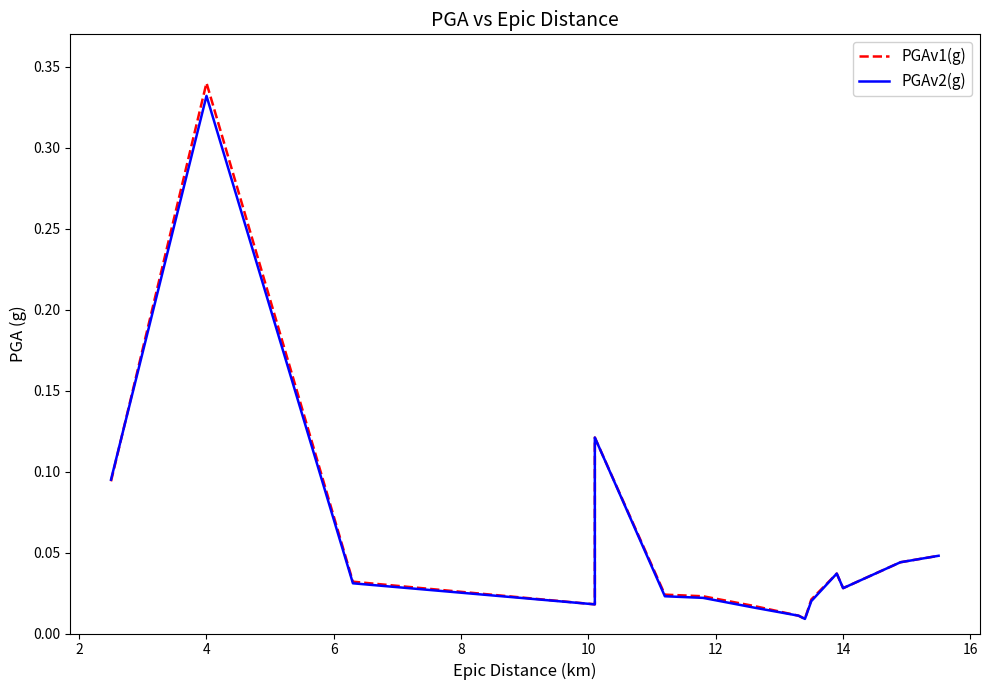

Between which two adjacent categories do PGAv1(g) and PGAv2(g) first intersect?

0 and 2